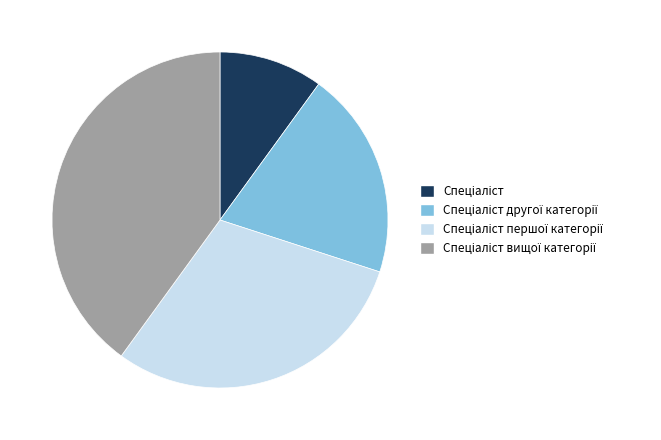

Is there a majority slice in this chart?

No